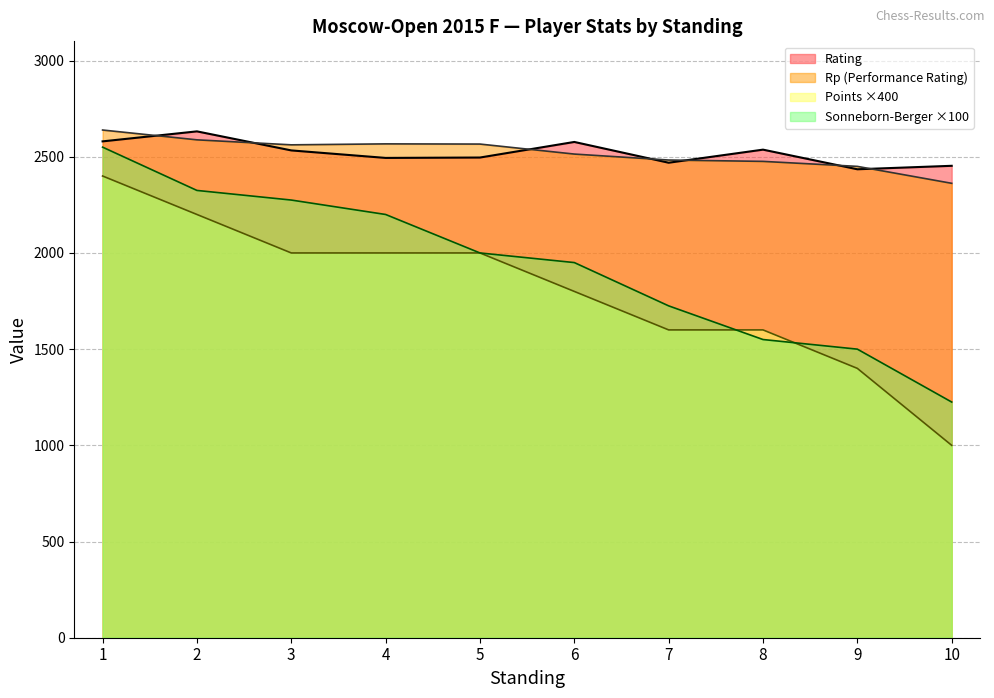

What is the value of the Rp point at the 8th from the left?

2476